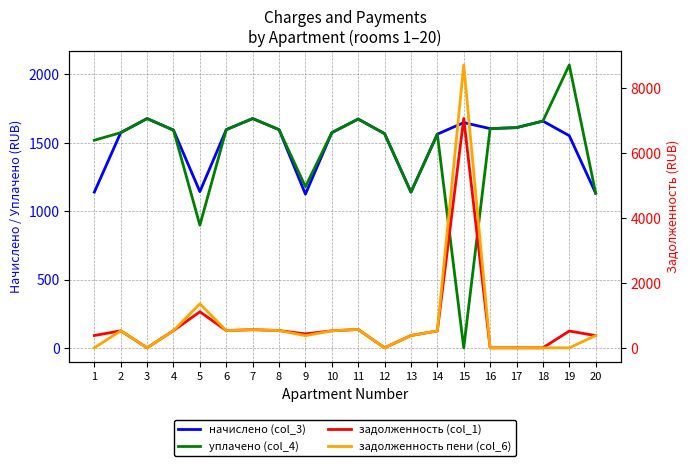

Reading left to right, what are all the values shown in this chart?

начислено (col_3): 1139.3	1574.3	1677.6	1592.8	1143.0	1596.5	1677.6	1596.5	1124.5	1574.3	1673.9	1567.0	1139.3	1563.3	1648.1	1603.9	1611.2	1659.2	1552.2	1131.9
уплачено (col_4): 1519.0	1574.3	1677.6	1592.8	897.7	1596.5	1677.6	1596.5	1179.1	1574.3	1673.9	1567.0	1139.3	1563.3	0.0	1603.9	1611.2	1659.2	2069.6	1131.9
задолженность (col_1): 379.8	524.8	0.0	530.9	1111.7	532.2	559.2	532.2	429.4	524.8	566.7	0.0	379.8	521.1	7063.5	0.0	0.0	0.0	517.4	377.3
задолженность пени (col_6): 0.0	524.8	0.0	530.9	1357.0	532.2	559.2	532.2	374.9	524.8	566.7	0.0	379.8	521.1	8711.6	0.0	0.0	0.0	0.0	377.3